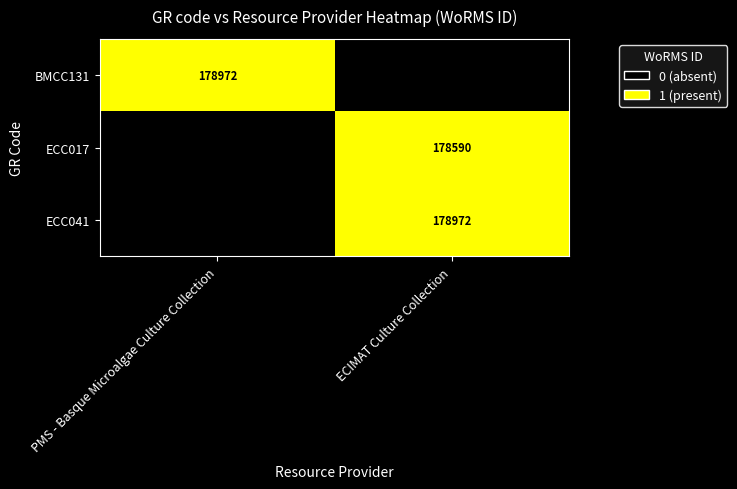

The value of ECC017 at ECIMAT Culture Collection is 178590. True or false?

True